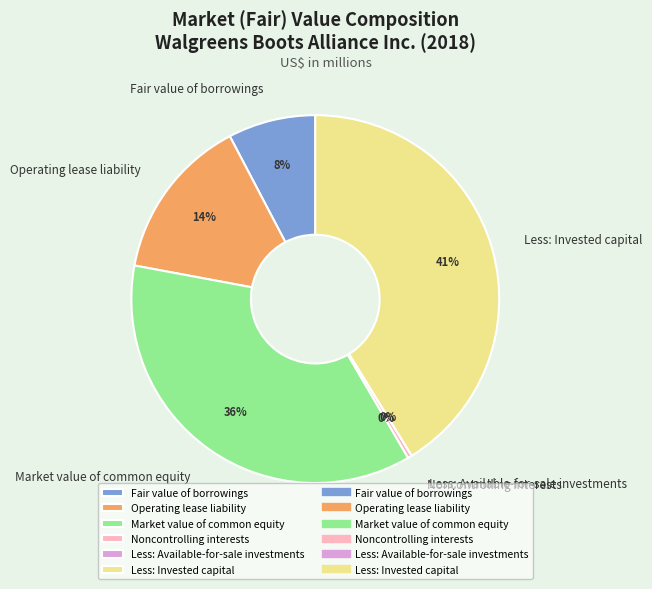

Does any single category account for the majority?

No